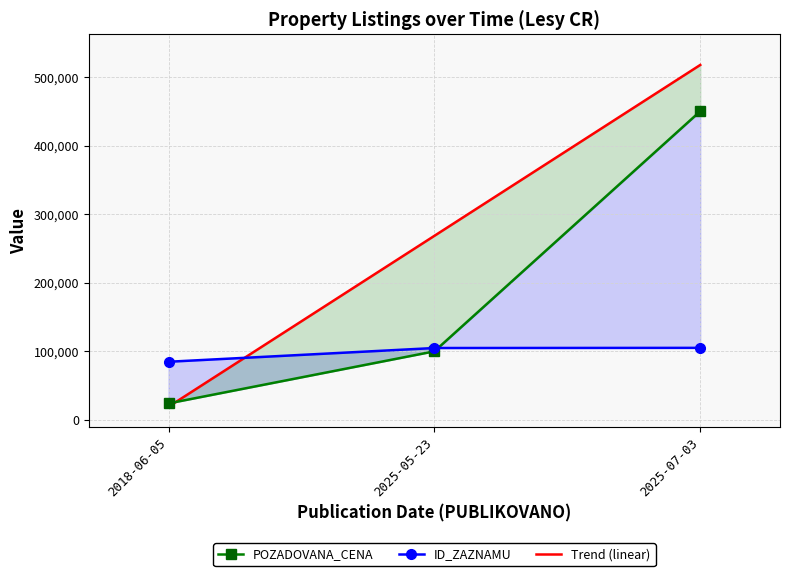

How many lines are shown in the chart?

3